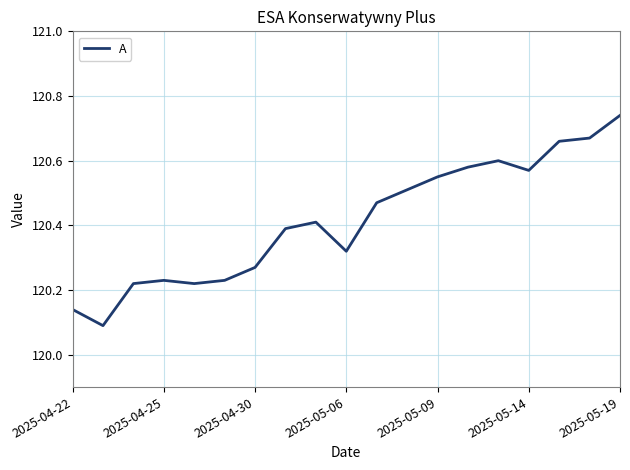

At which category does the chart reach its peak across all series?

2025-05-19